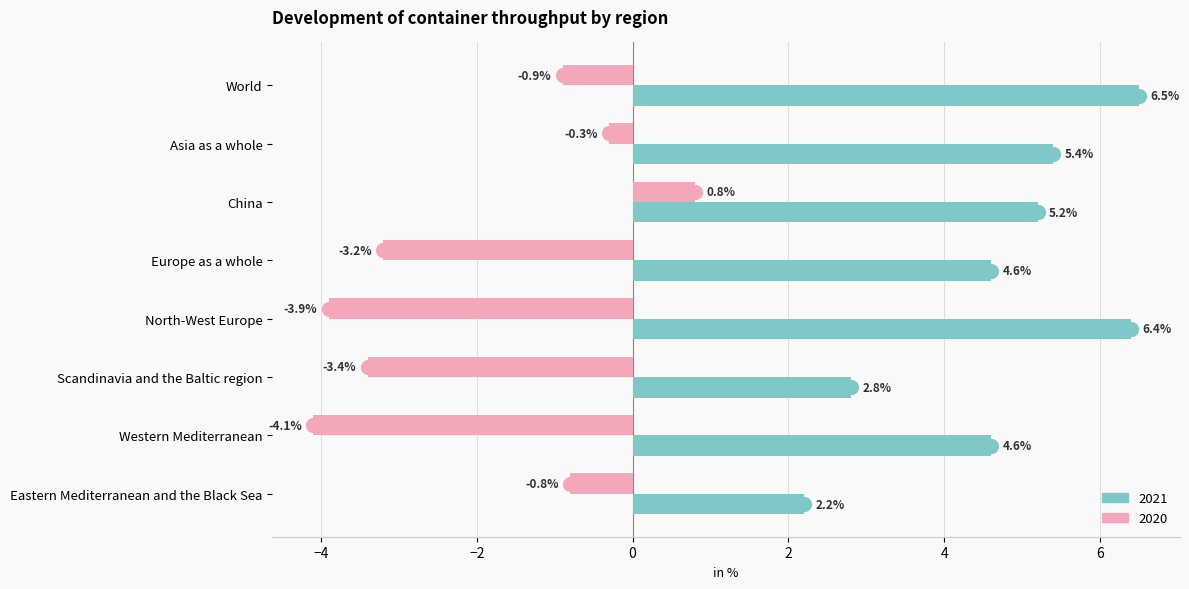

At how many categories does at least one series exceed 0?

8